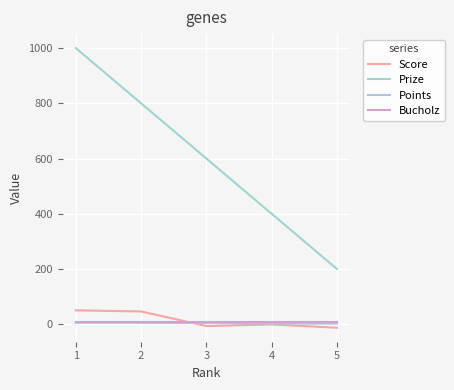

At which label is Points closest to 3?

2